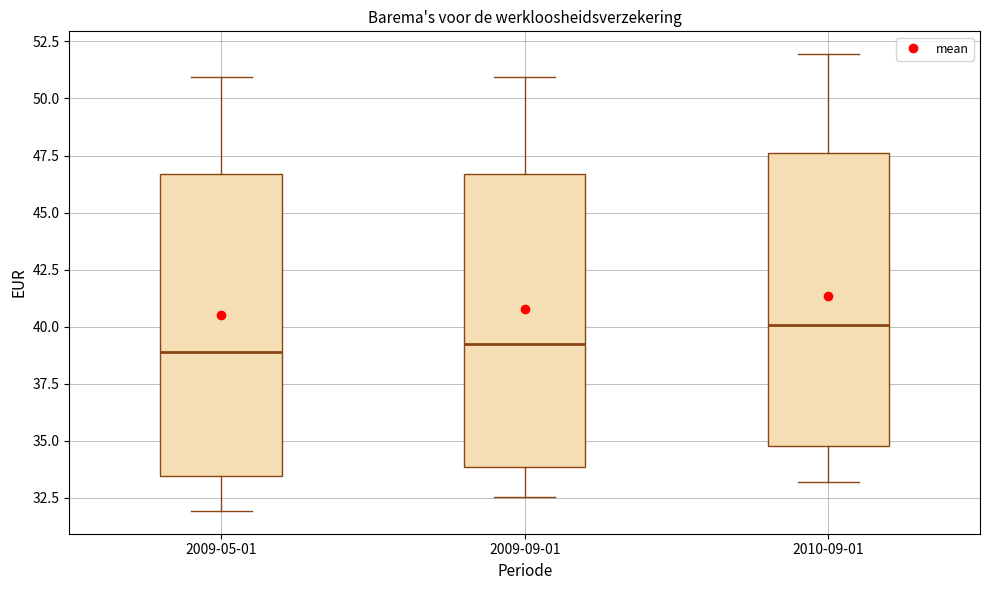

Reading left to right, read every box against the y-axis: the position of its median line, the range the box covers, and the ends of its whiskers. The values are not printed on the chart, so give them approximately, as read against the axis.

2009-05-01: median 39.0, box 33.5 to 46.5, whiskers 32.0 to 51.0
2009-09-01: median 39.5, box 34.0 to 46.5, whiskers 32.5 to 51.0
2010-09-01: median 40.0, box 35.0 to 47.5, whiskers 33.0 to 52.0